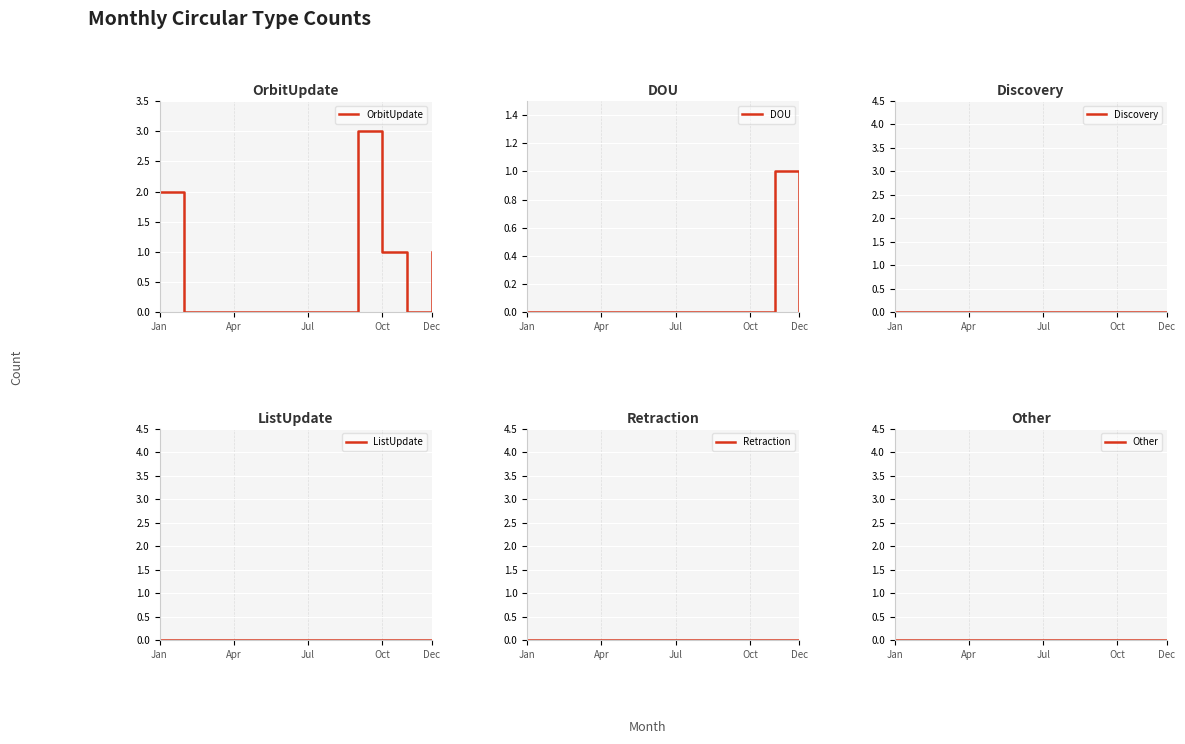

Is this an area chart (filled region under the line)?

No